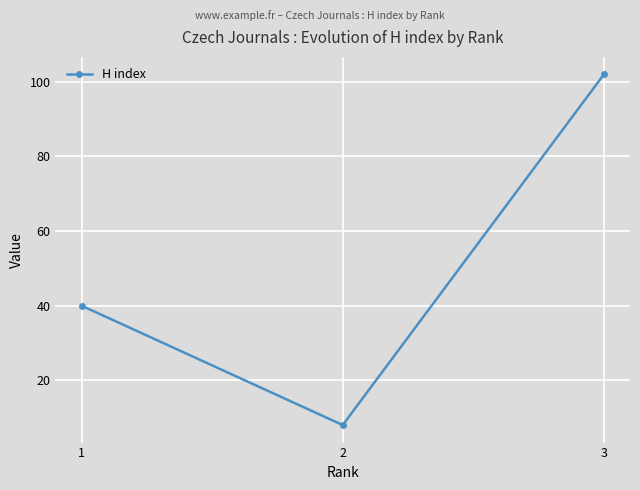

List the labels in order of value, largest first.

3, 1, 2